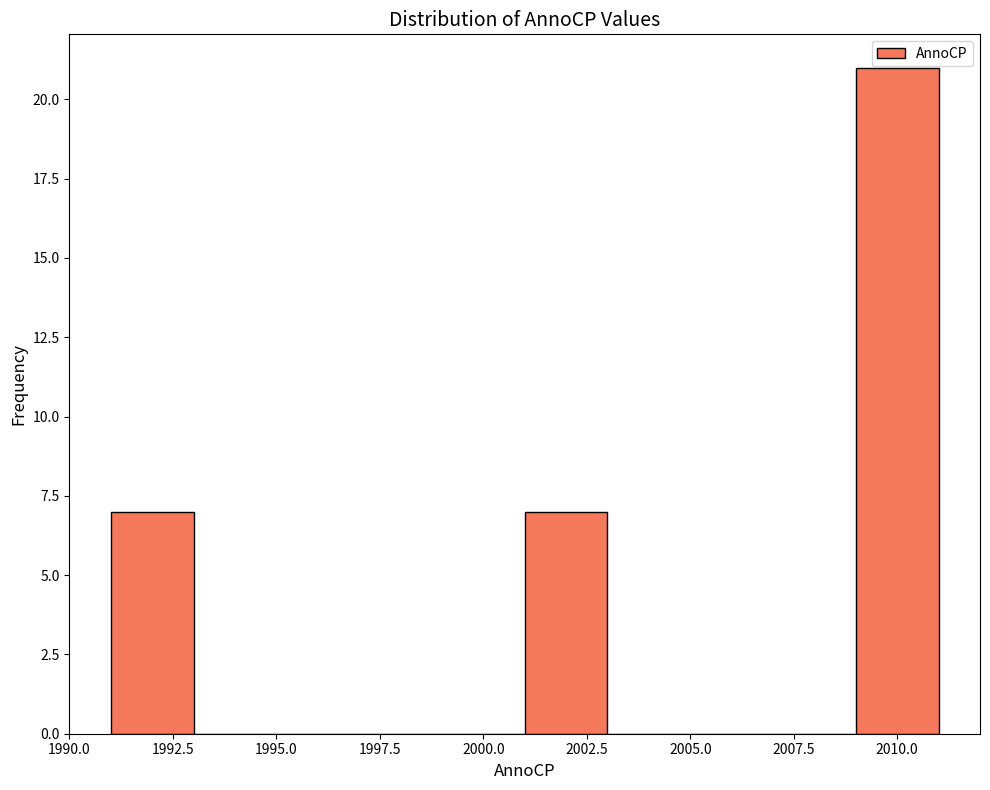

Reading left to right, transcribe this chart: for each bar, give the range it covers on the x-axis and its height. The values are not printed on the chart, so give them approximately, as read against the axis.

1991 to 1993: 7
1993 to 1995: 0
1995 to 1997: 0
1997 to 1999: 0
1999 to 2001: 0
2001 to 2003: 7
2003 to 2005: 0
2005 to 2007: 0
2007 to 2009: 0
2009 to 2011: 21